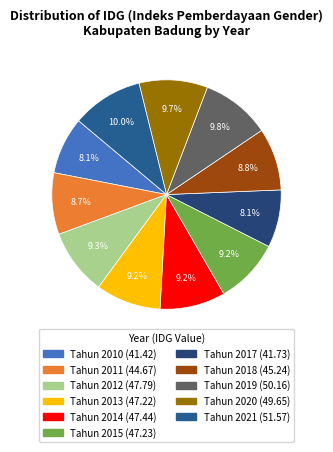

How much of the chart is everything except Tahun 2011?

91.3%